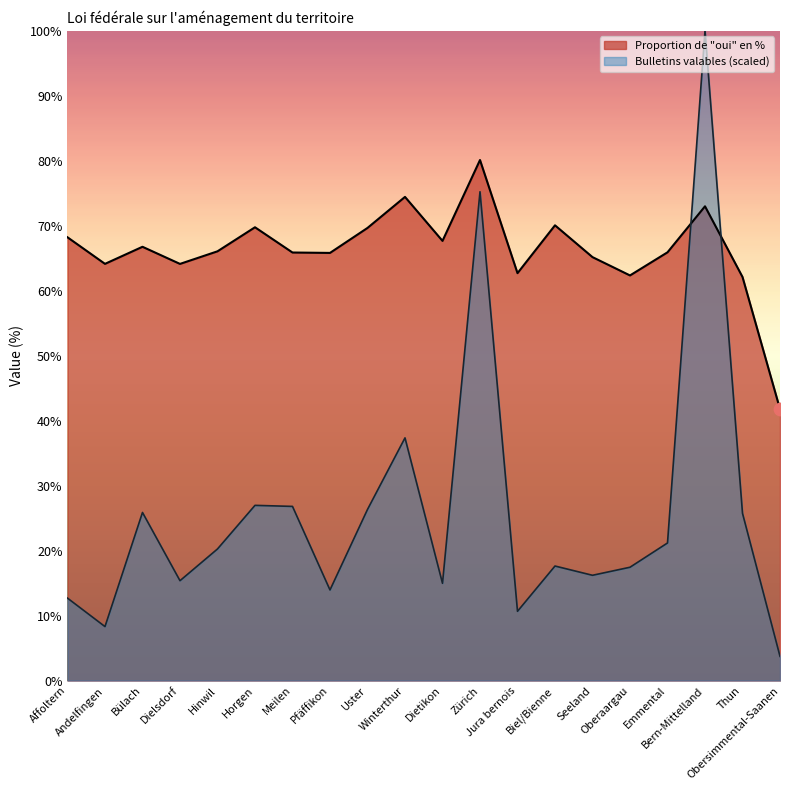

Which series contains the highest Y value?

Bulletins valables (scaled)